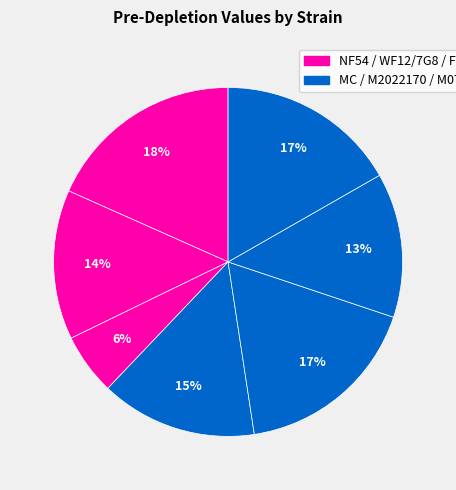

What is the largest slice in the pie chart?

NF54